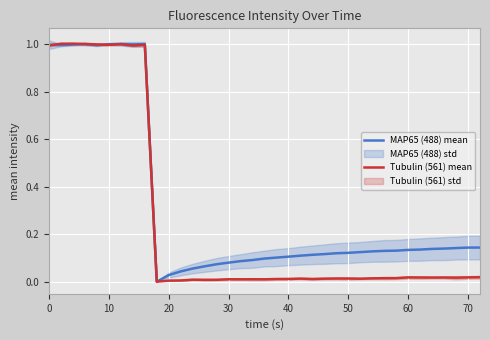

How many lines are shown in the chart?

2